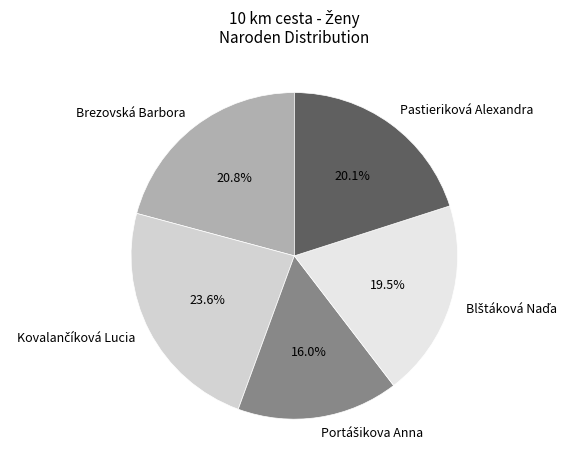

How much of the chart is everything except Brezovská Barbora?

79.2%